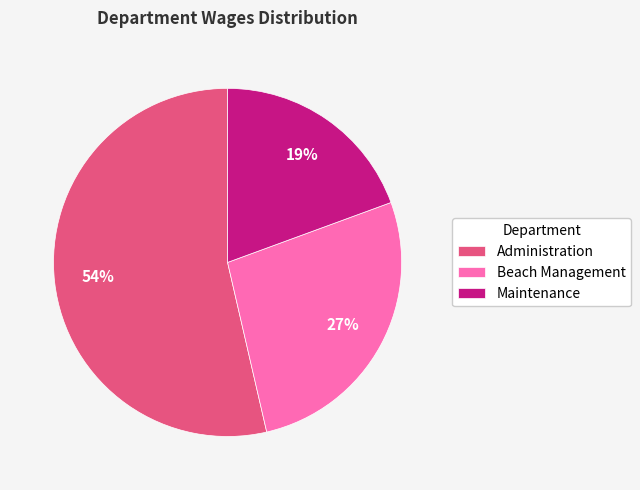

Which slice represents more than half of the pie?

Administration